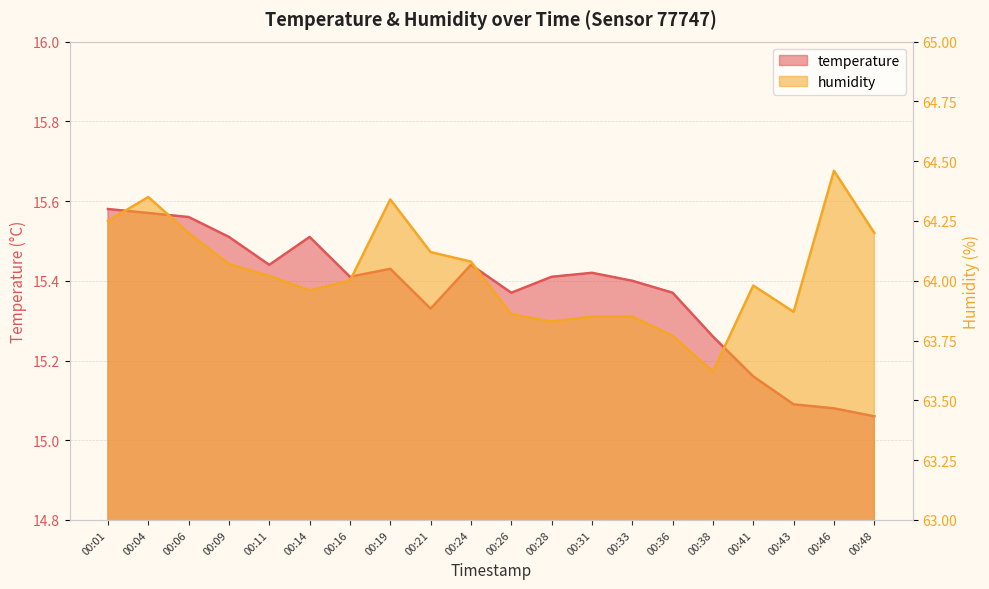

Reading left to right, transcribe all the data shown in this chart.

temperature: 00:01=15.6	00:04=15.6	00:06=15.6	00:09=15.5	00:11=15.4	00:14=15.5	00:16=15.4	00:19=15.4	00:21=15.3	00:24=15.4	00:26=15.4	00:28=15.4	00:31=15.4	00:33=15.4	00:36=15.4	00:38=15.3	00:41=15.2	00:43=15.1	00:46=15.1	00:48=15.1
humidity: 00:01=64.2	00:04=64.3	00:06=64.2	00:09=64.1	00:11=64.0	00:14=64.0	00:16=64.0	00:19=64.3	00:21=64.1	00:24=64.1	00:26=63.9	00:28=63.8	00:31=63.9	00:33=63.9	00:36=63.8	00:38=63.6	00:41=64.0	00:43=63.9	00:46=64.5	00:48=64.2